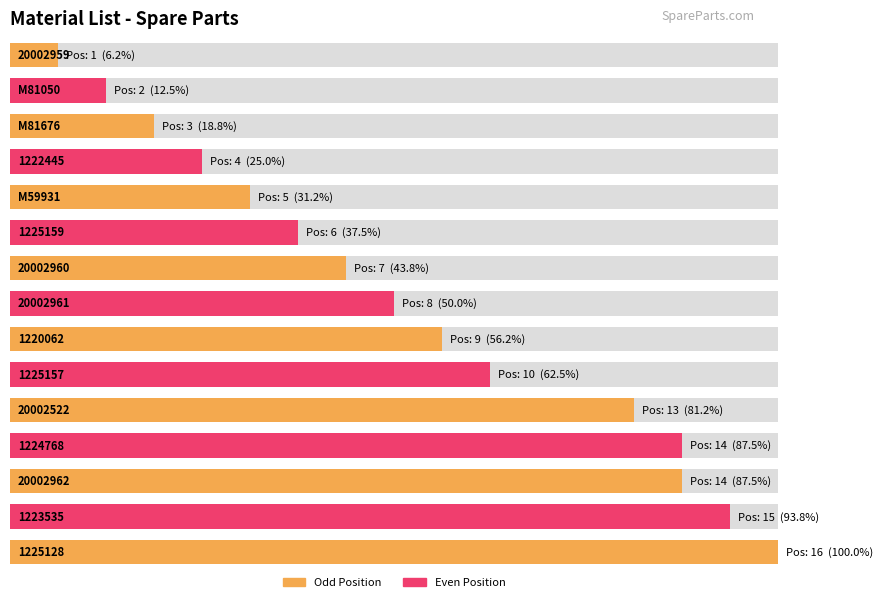

Rank the categories by value from lowest to highest.

20002959, M81050, M81676, 1222445, M59931, 1225159, 20002960, 20002961, 1220062, 1225157, 20002522, 1224768, 20002962, 1223535, 1225128